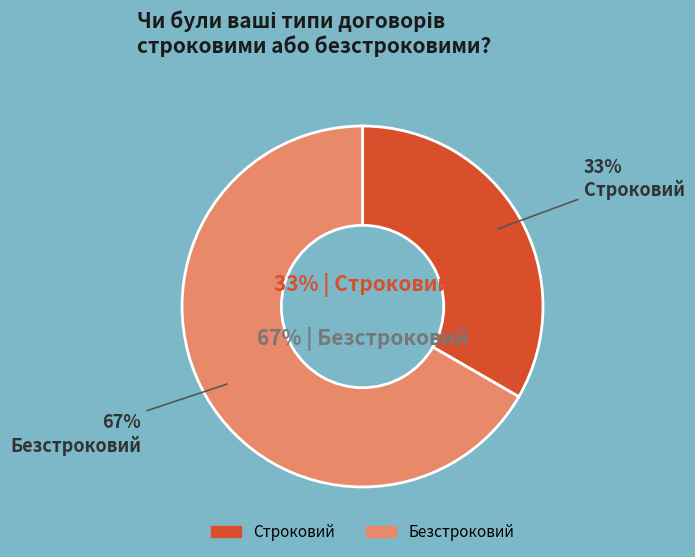

To the nearest percent, what is the combined percentage of Безстроковий and Строковий?

100%